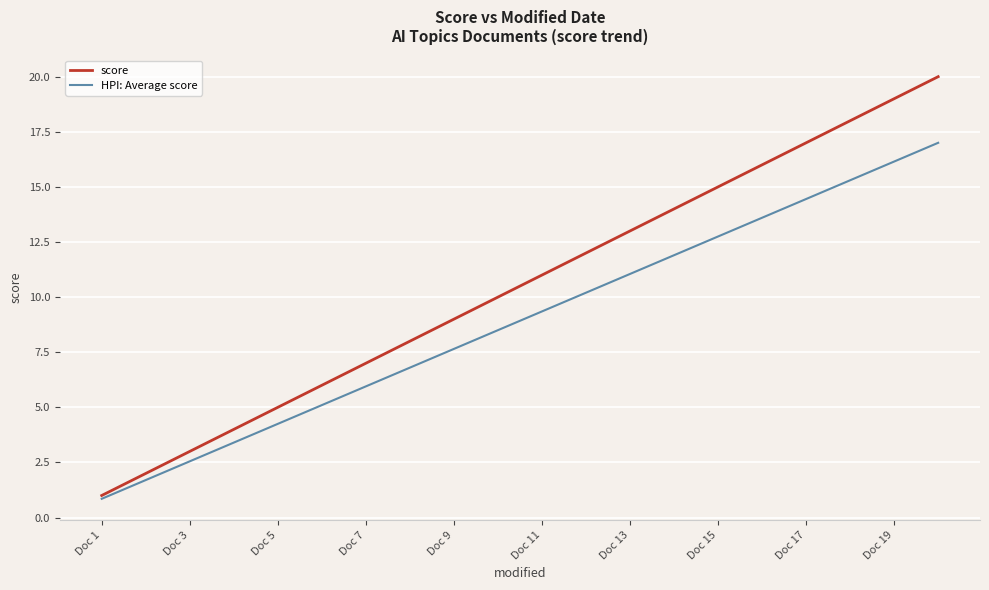

List the series in order of their peak value, lowest first.

HPI: Average score, score